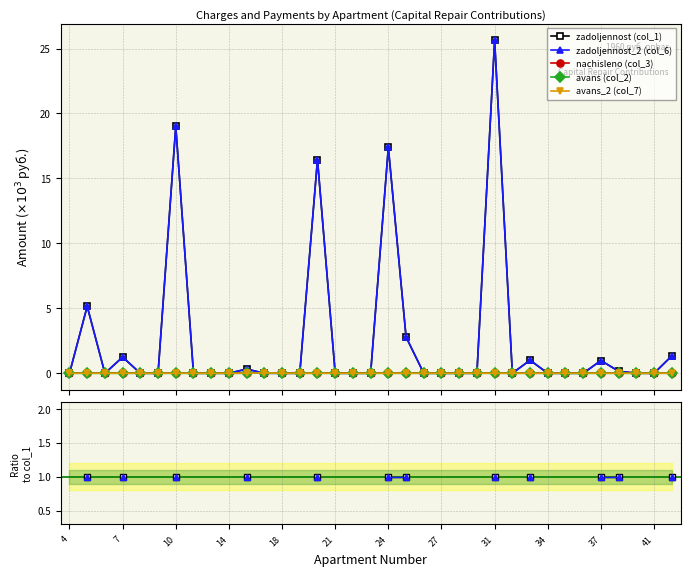

How many lines are shown in the chart?

5